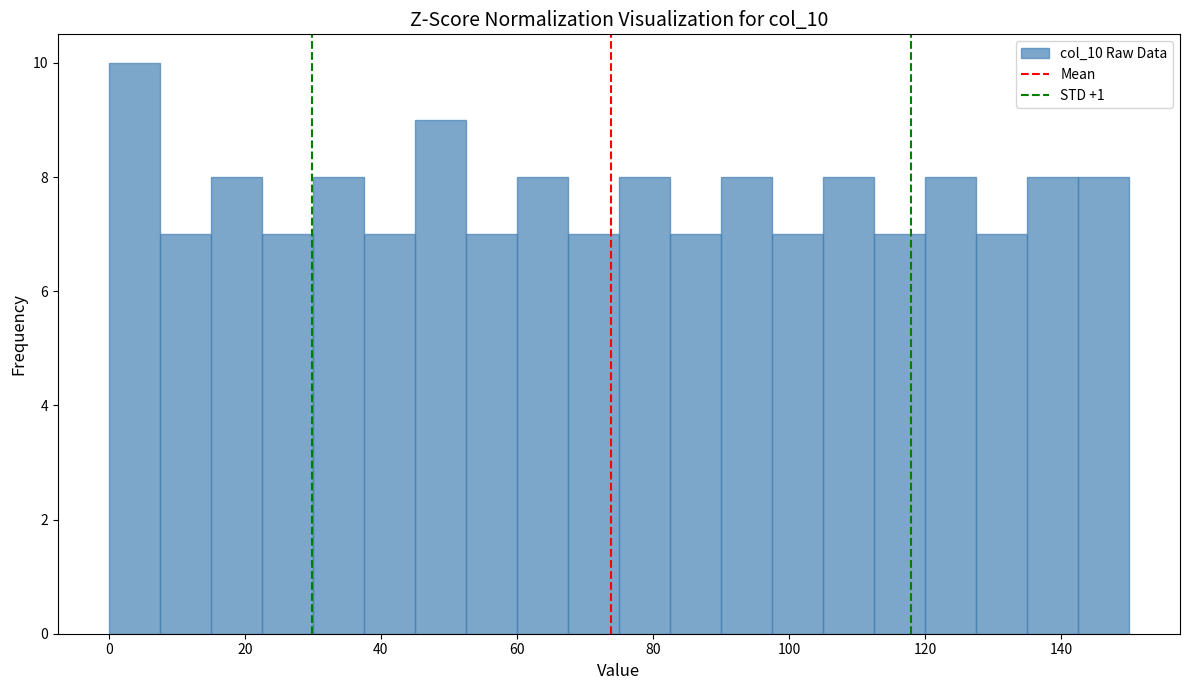

Around what value on the x-axis is the tallest bar? Give the approximate position of its centre, as read against the axis.

4